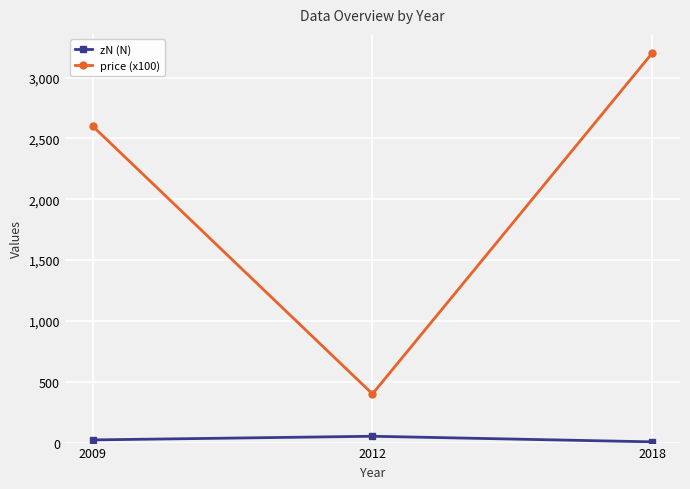

How many series are shown in this chart?

2